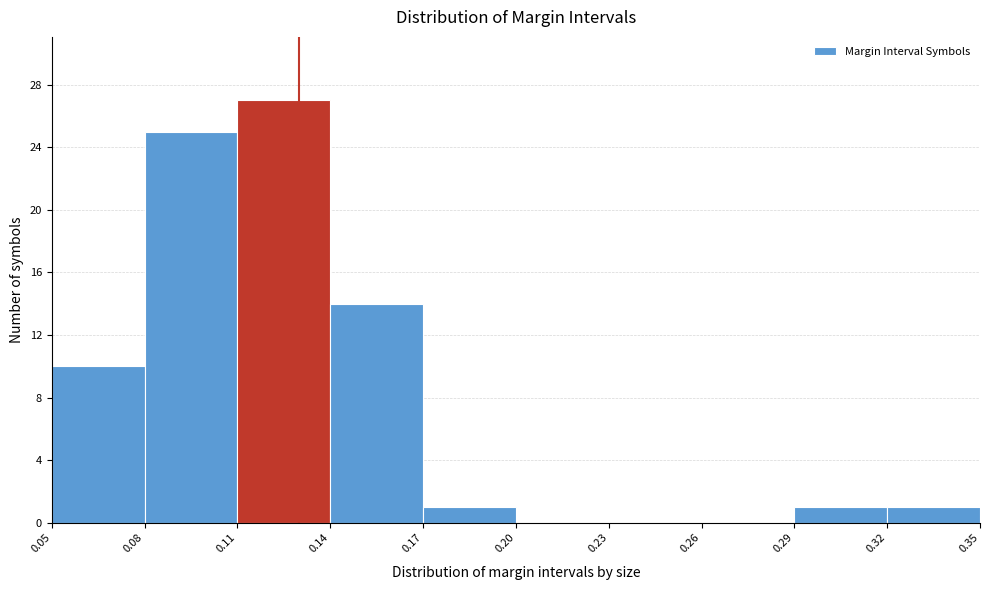

Reading left to right, list every bar in this chart as the range it spans on the x-axis followed by its height. The values are not printed on the chart, so give them approximately, as read against the axis.

0.05 to 0.08: 10
0.08 to 0.11: 25
0.11 to 0.14: 27
0.14 to 0.17: 14
0.17 to 0.20: 1
0.20 to 0.23: 0
0.23 to 0.26: 0
0.26 to 0.29: 0
0.29 to 0.32: 1
0.32 to 0.35: 1